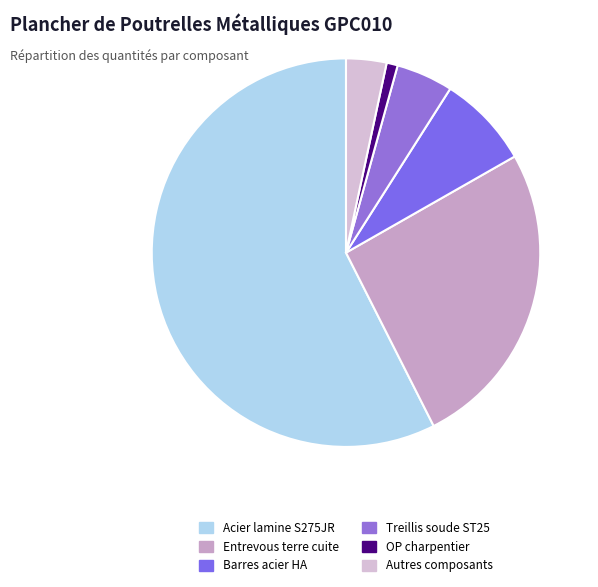

Is there a majority slice in this chart?

Yes